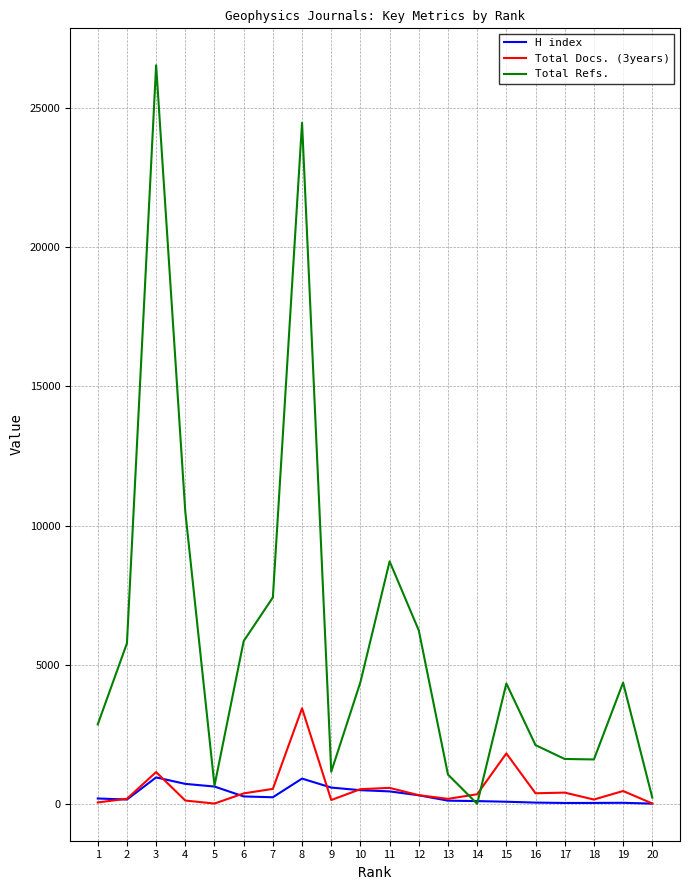

Rank the series by their maximum value, from lowest to highest.

H index, Total Docs. (3years), Total Refs.